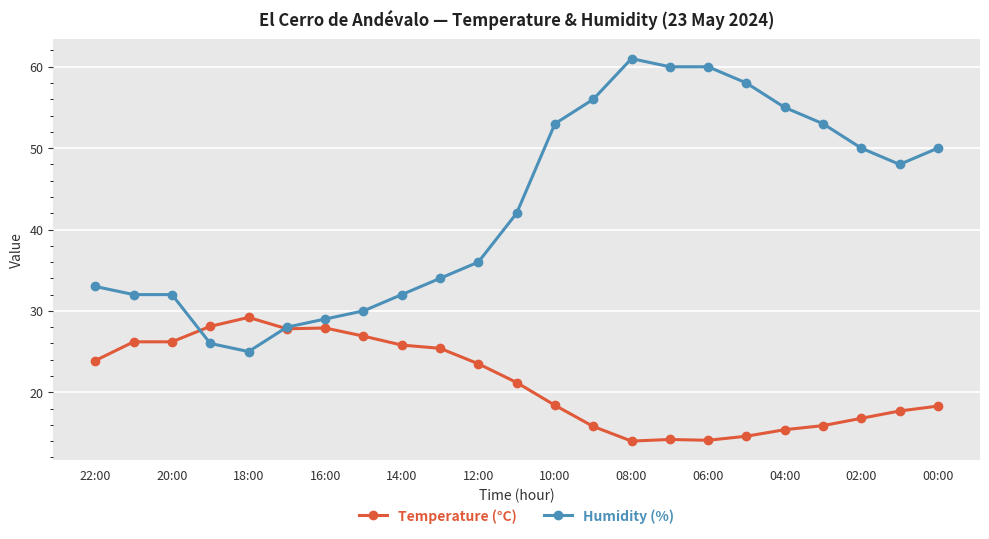

Rank the series by their maximum value, from lowest to highest.

Temperature (°C), Humidity (%)